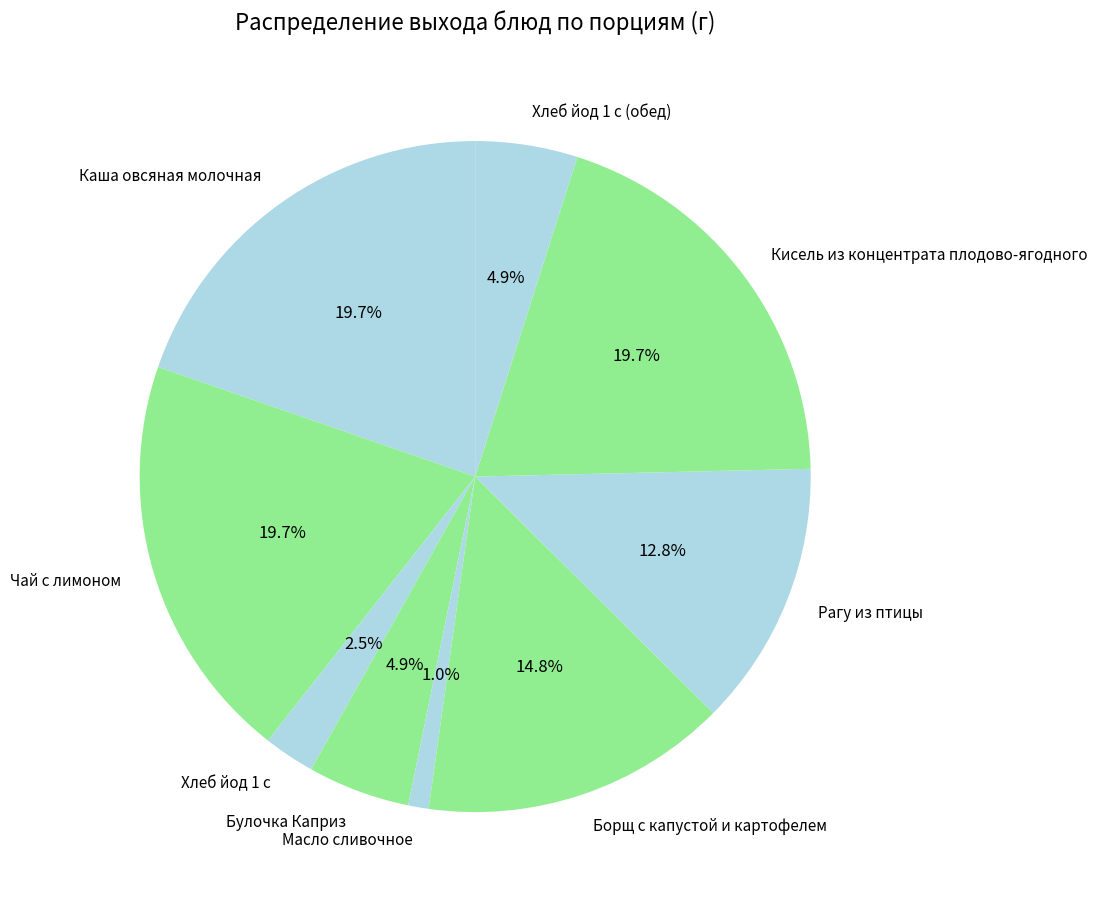

What is the ratio of the value at Кисель из концентрата плодово-ягодного to the value at Рагу из птицы?

1.5